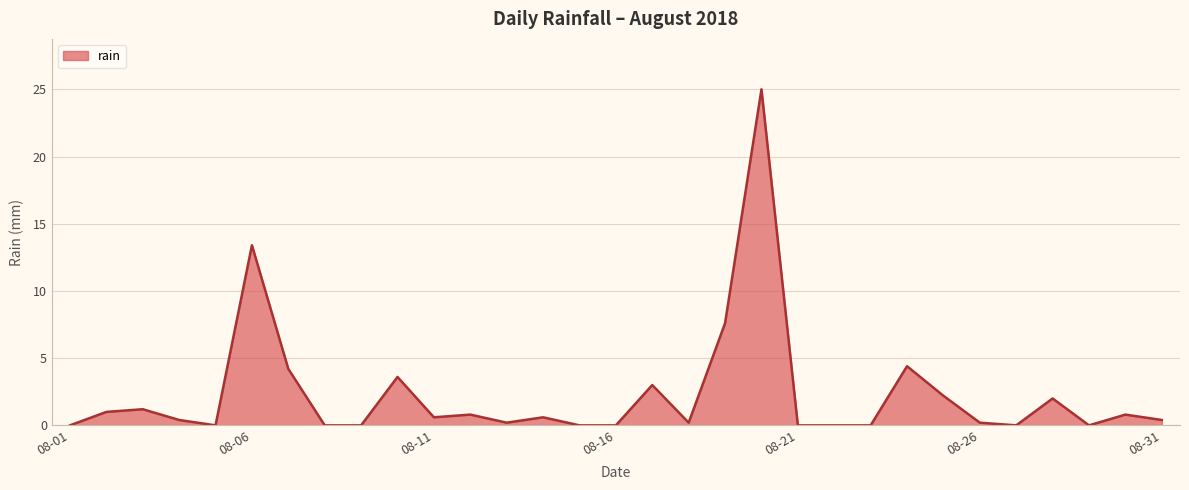

What is the greatest value displayed?

25.0